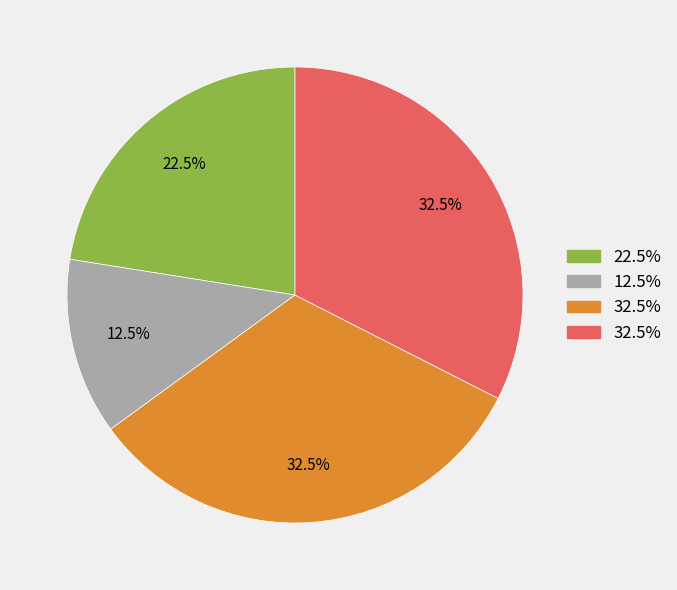

Is there a majority slice in this chart?

No